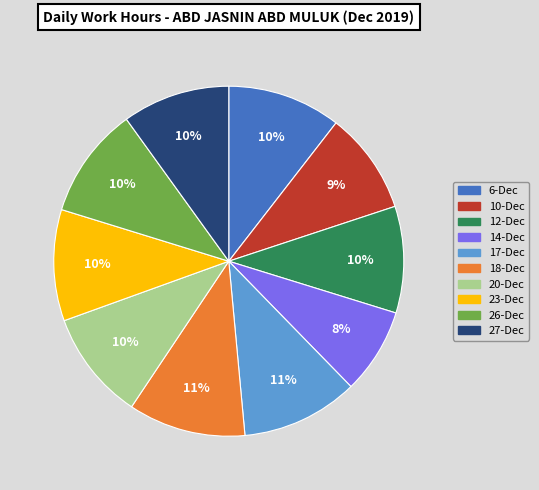

To the nearest percent, what is the difference between the largest and smallest slice percentages?

3%